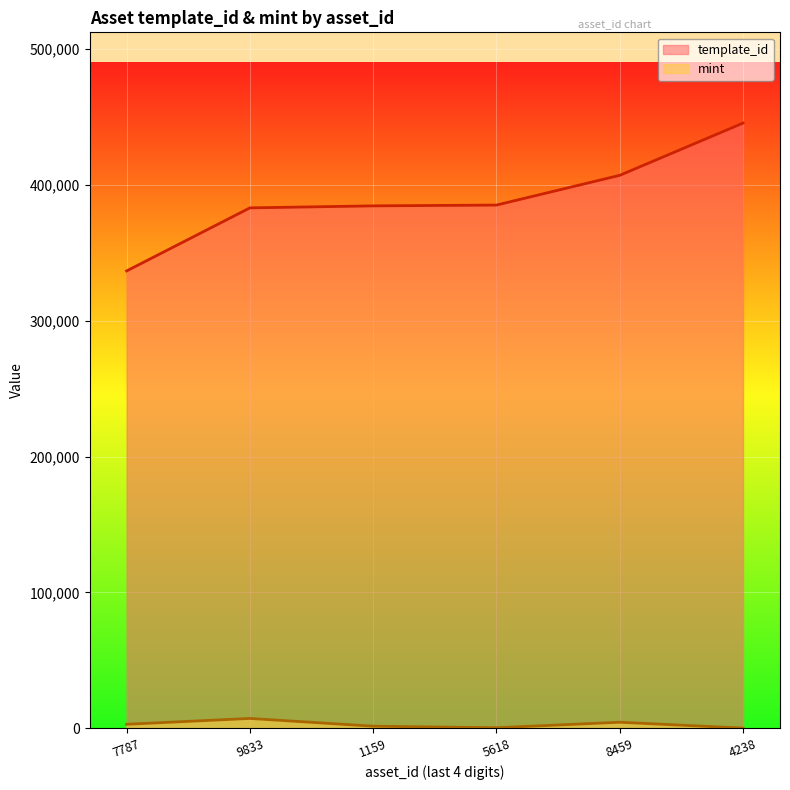

What position from the left is 9833?

2